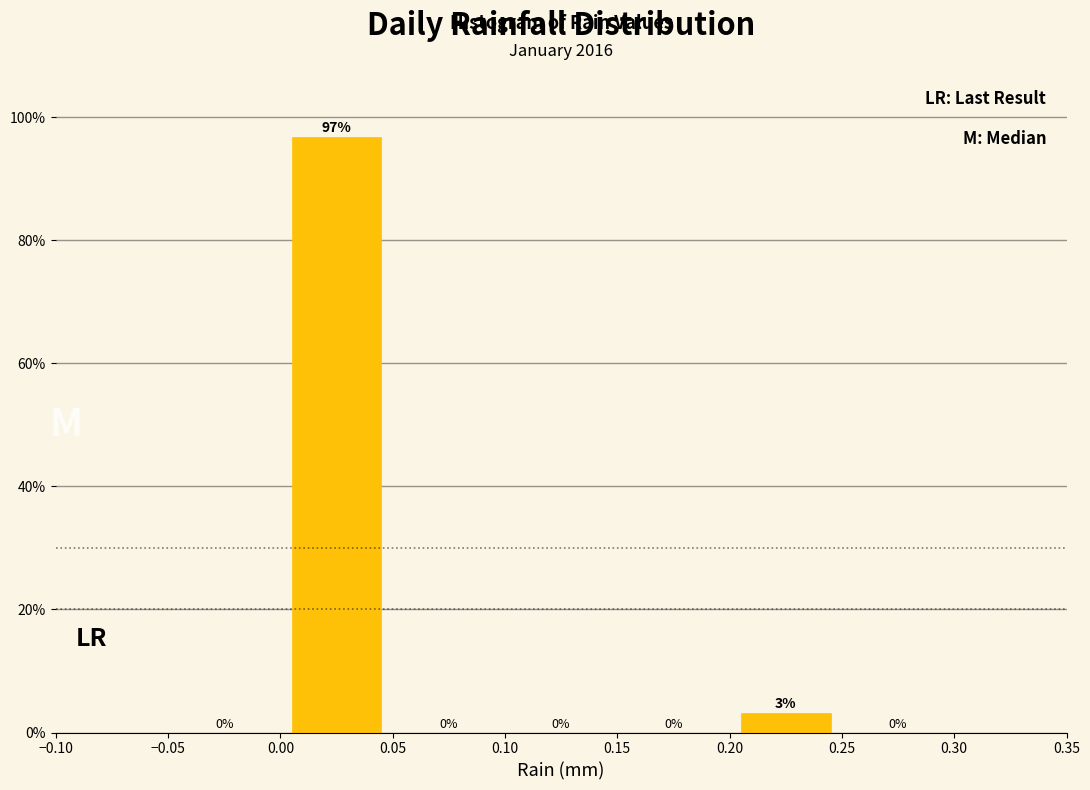

Over which range of the x-axis is the bar tallest?

0.00 to 0.05